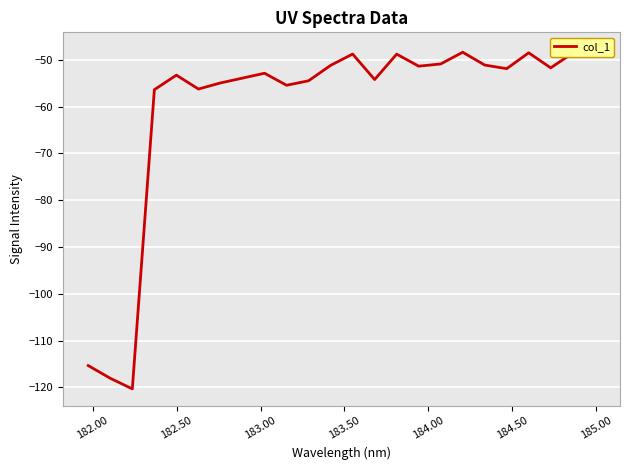

What is the sum of all values?

-1444.8